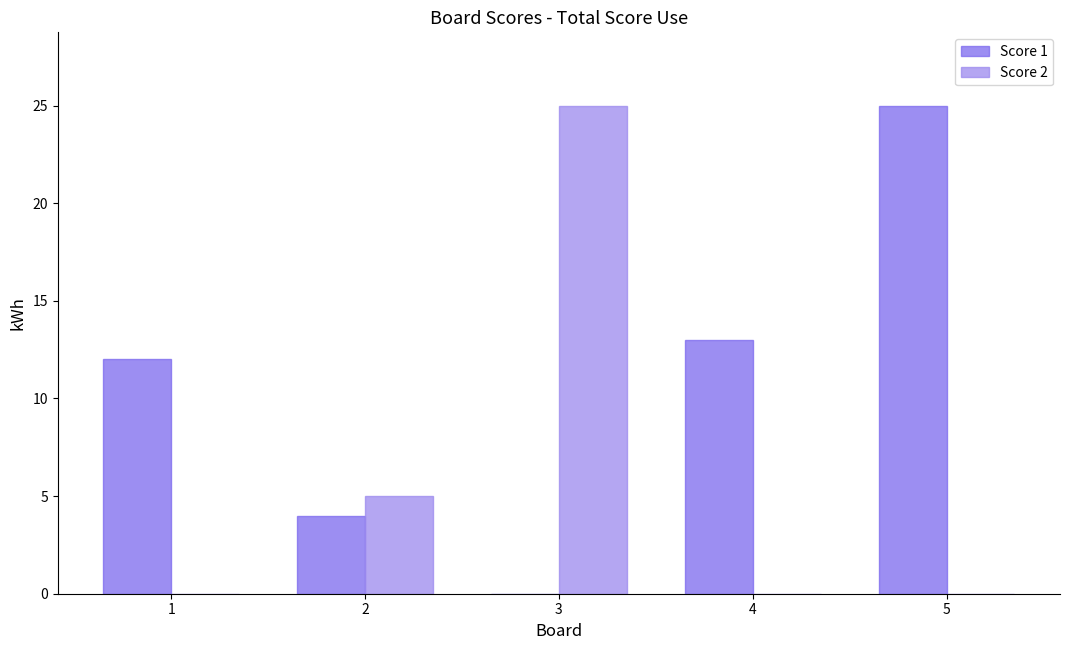

The value of Score 1 at 2 is 1. True or false?

False